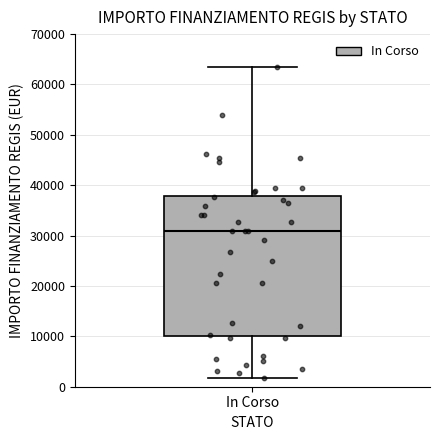

Where does the median line of the box for In Corso sit on the y-axis? The values are not printed on the chart, so give them approximately, as read against the axis.

31000